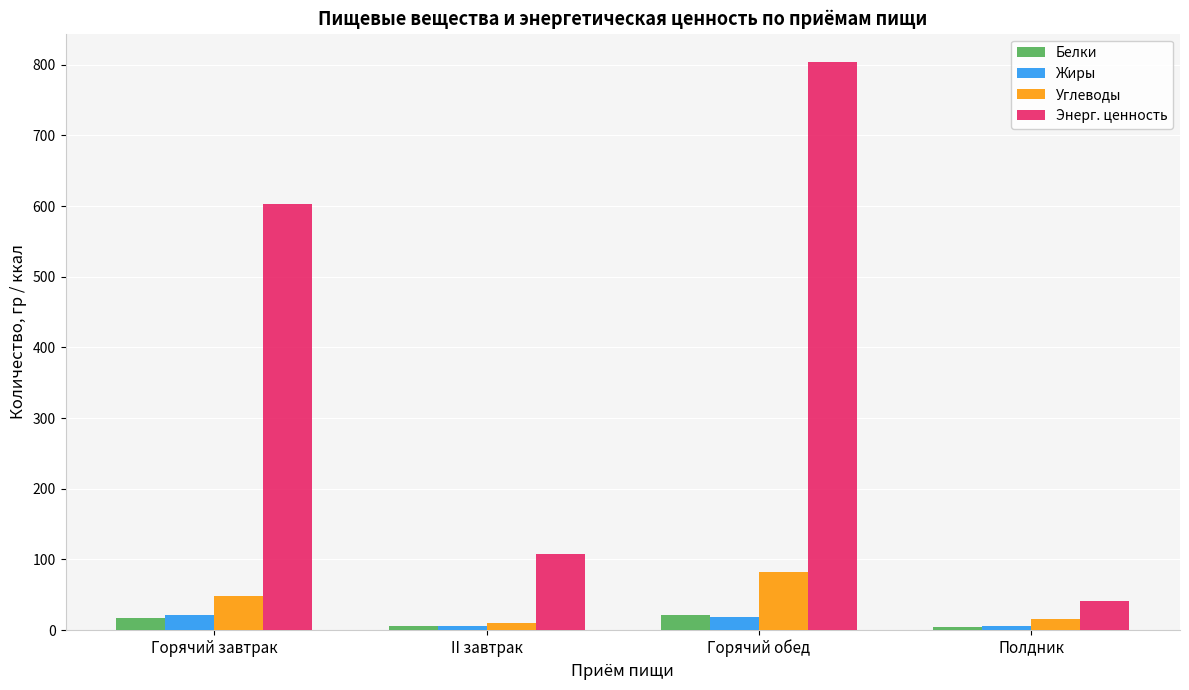

What is the total value across all series at Полдник?

66.9